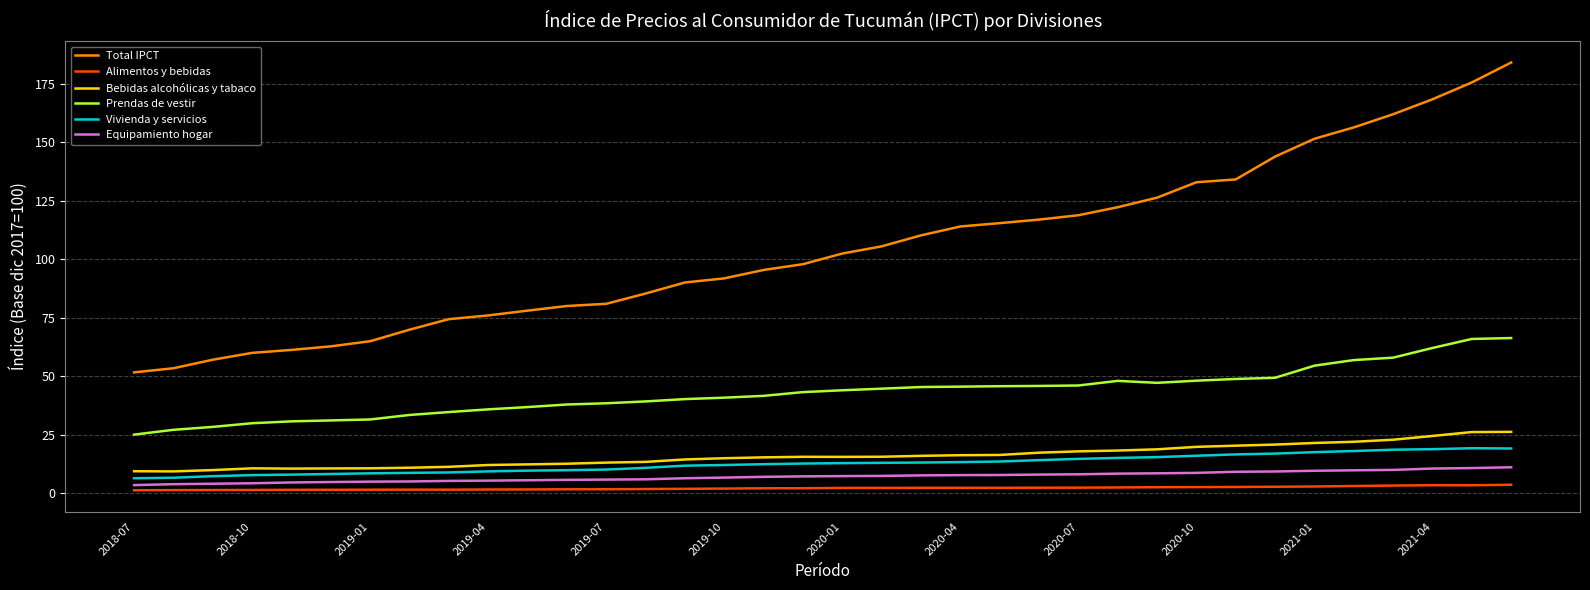

True or false: Prendas de vestir and Vivienda y servicios intersect in this chart.

False